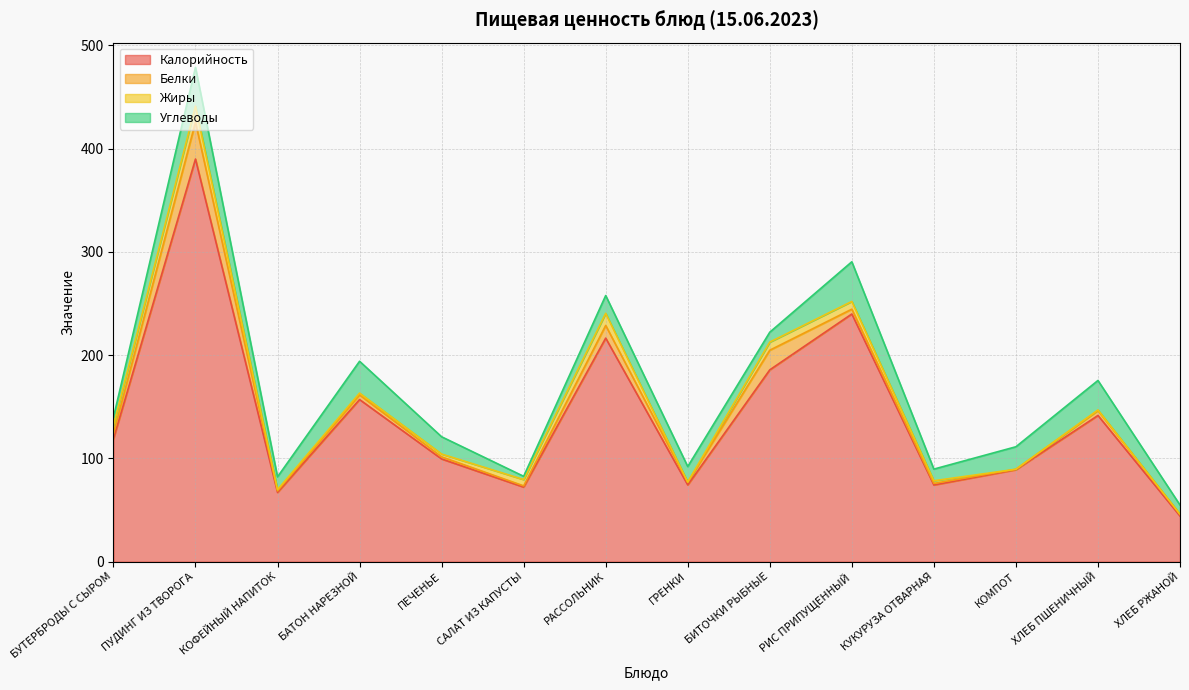

List the labels in order of Жиры value, largest first.

ПУДИНГ ИЗ ТВОРОГА, РАССОЛЬНИК, БИТОЧКИ РЫБНЫЕ, БУТЕРБРОДЫ С СЫРОМ, РИС ПРИПУЩЕННЫЙ, САЛАТ ИЗ КАПУСТЫ, ПЕЧЕНЬЕ, КУКУРУЗА ОТВАРНАЯ, БАТОН НАРЕЗНОЙ, КОФЕЙНЫЙ НАПИТОК, ХЛЕБ ПШЕНИЧНЫЙ, ГРЕНКИ, ХЛЕБ РЖАНОЙ, КОМПОТ